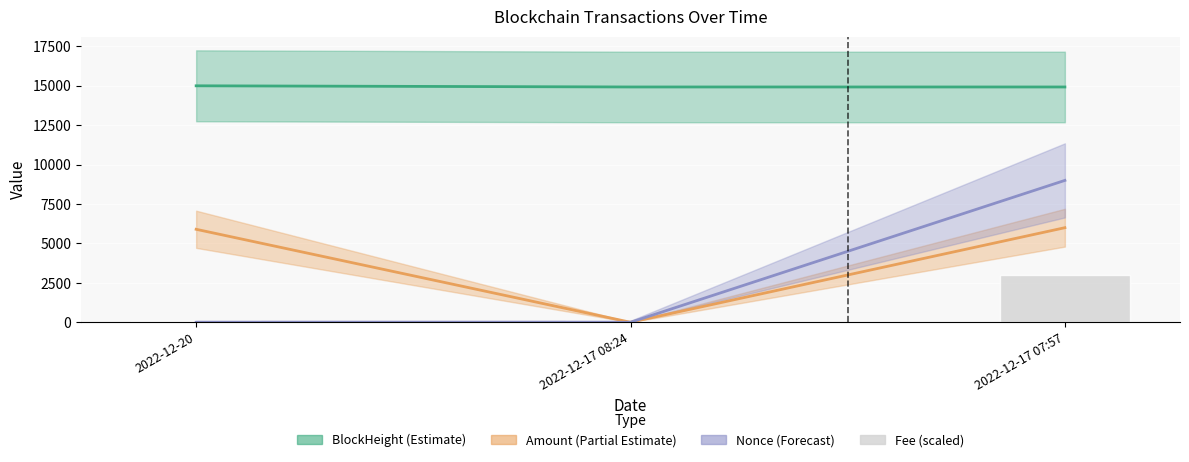

The value at 2022-12-20 is 64.7. True or false?

True